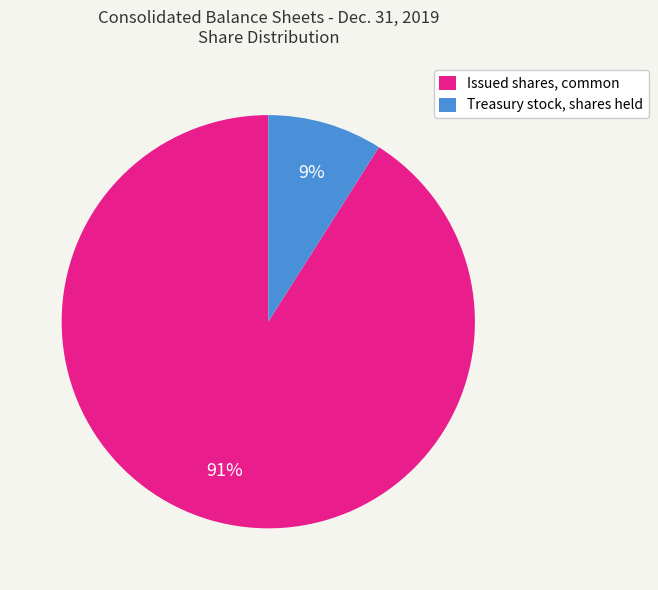

How many segments does this pie chart have?

2